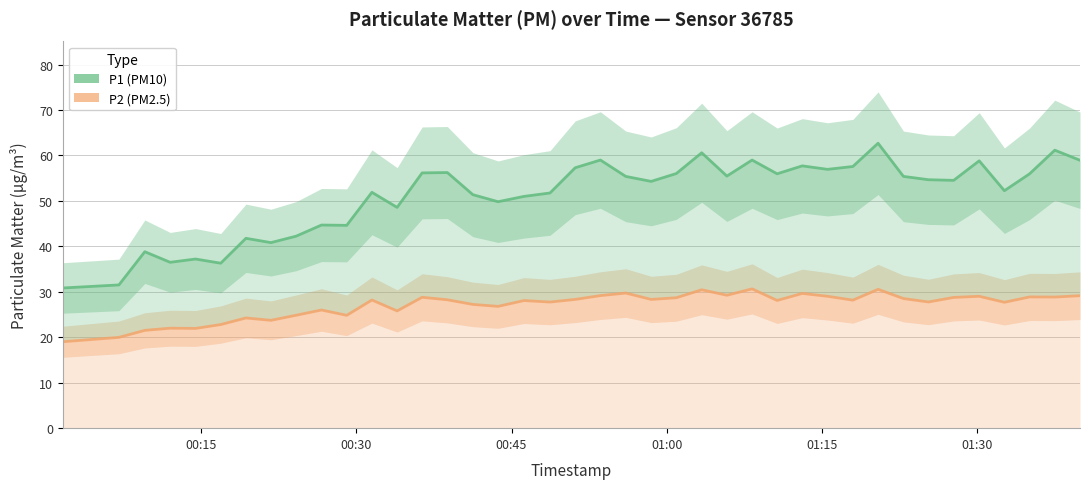

Is the value of P1 at 31 greater than the value of P2 at 24?

Yes